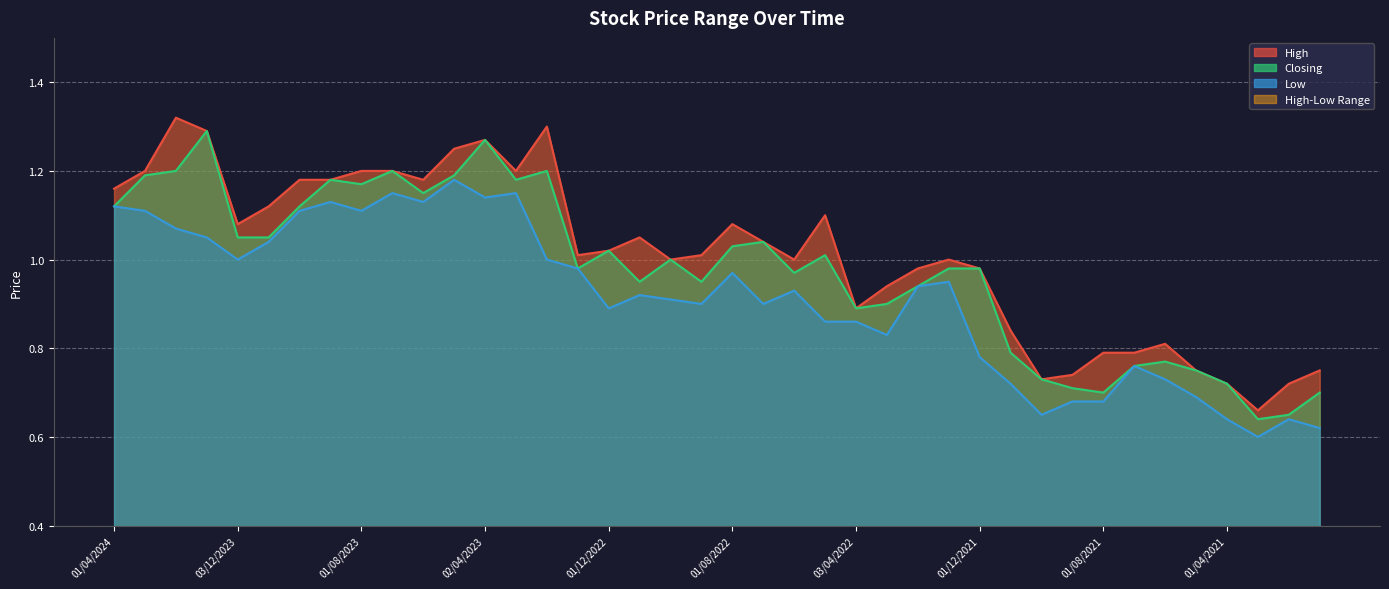

Which series changed the most between 02/01/2024 and 01/03/2022?

Closing